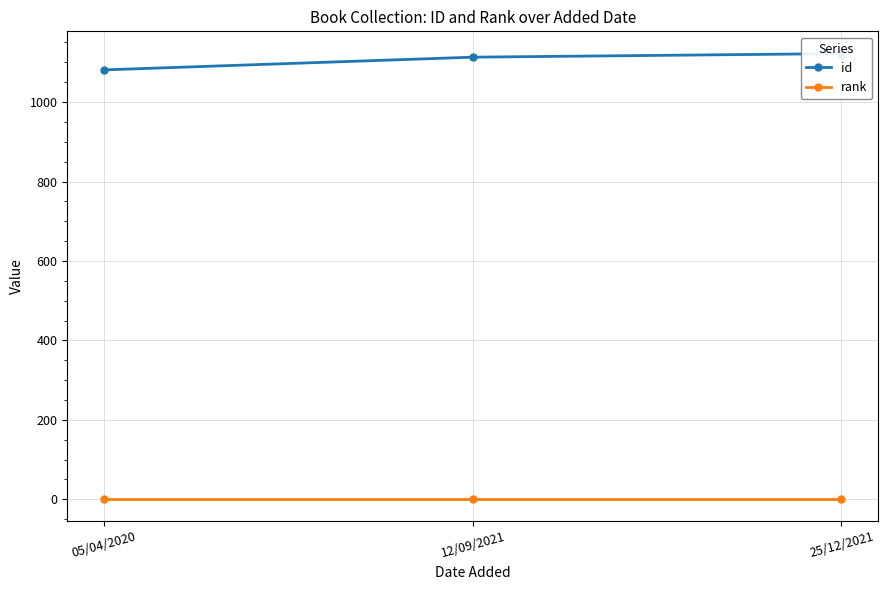

What is the value of the rank point at the 3rd from the left?

1